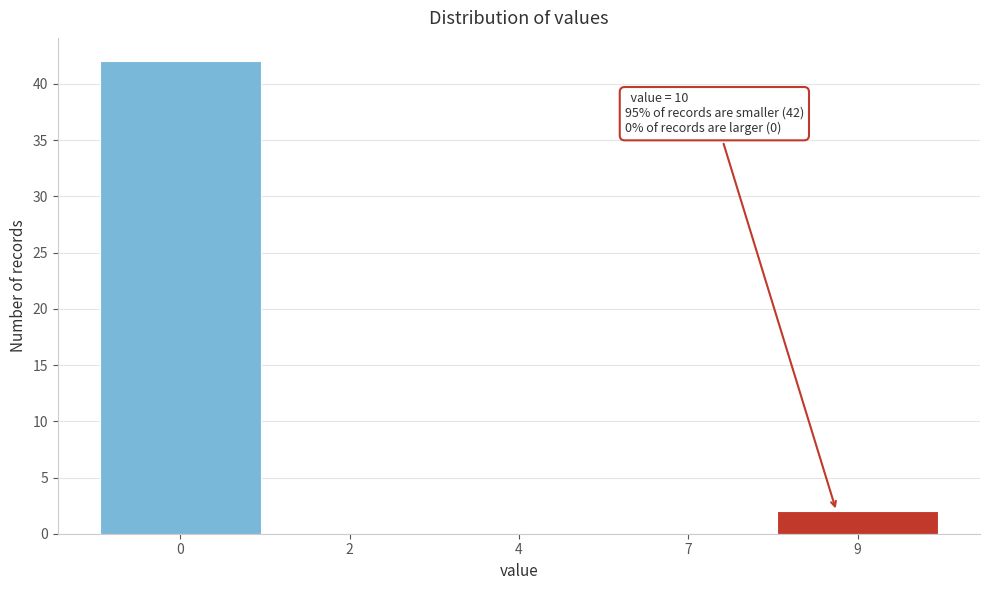

What is the greatest value displayed?

42